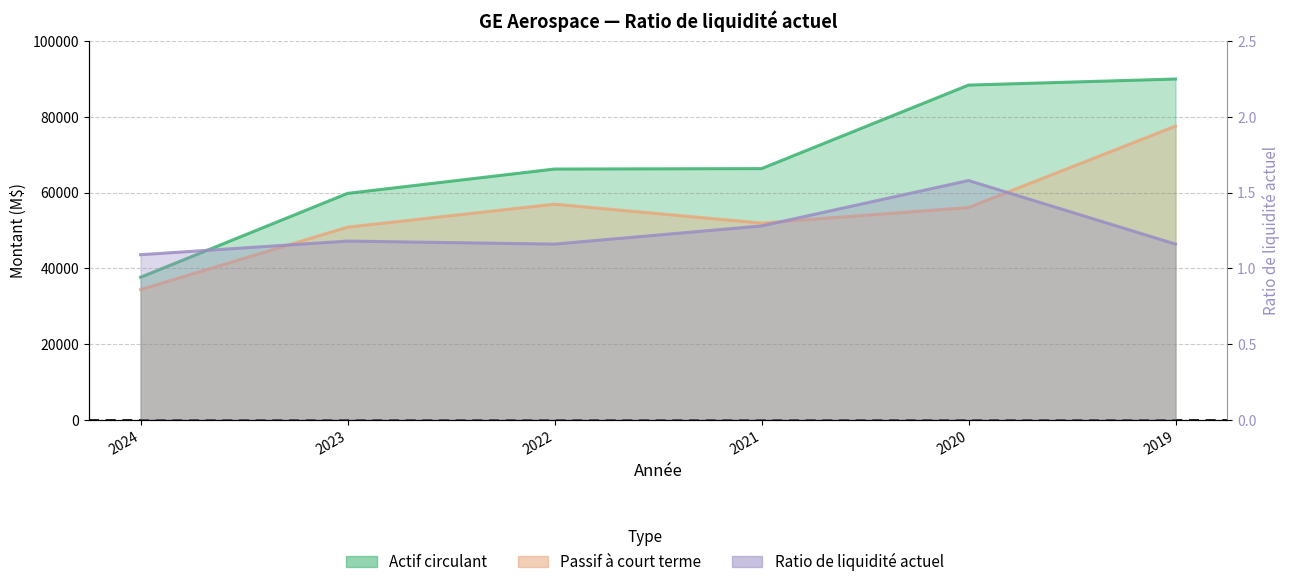

Read the Passif à court terme value at 2024.

34392.0